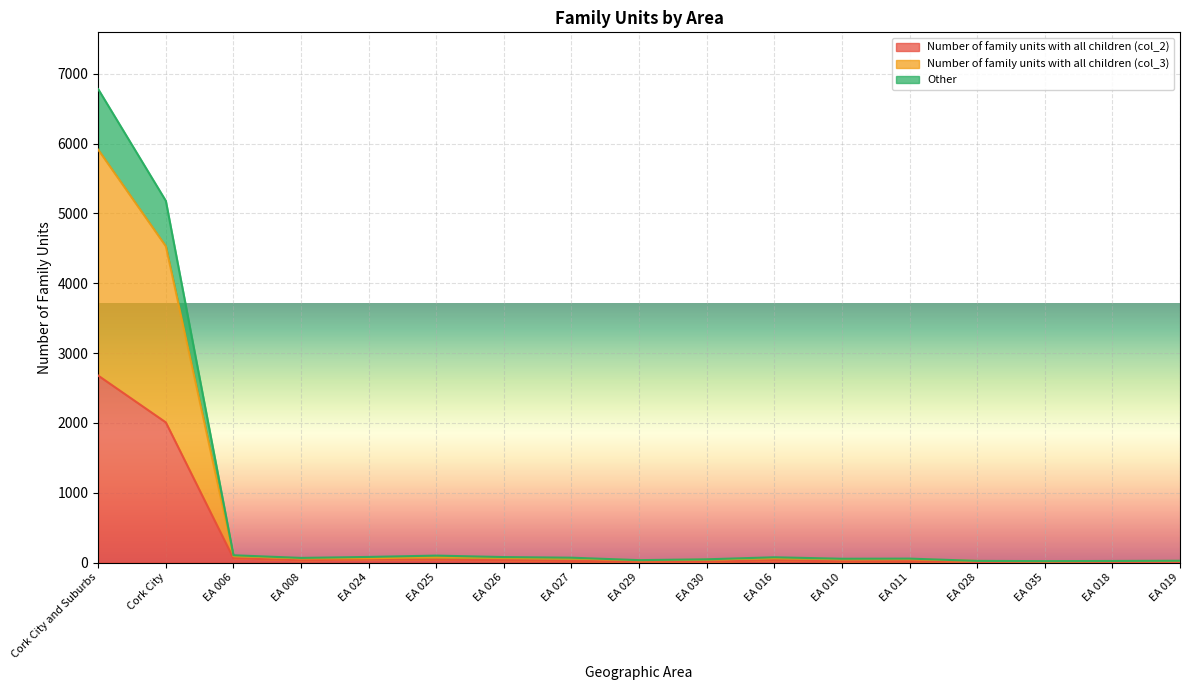

Which series changed the most between EA 030 and EA 016?

Other